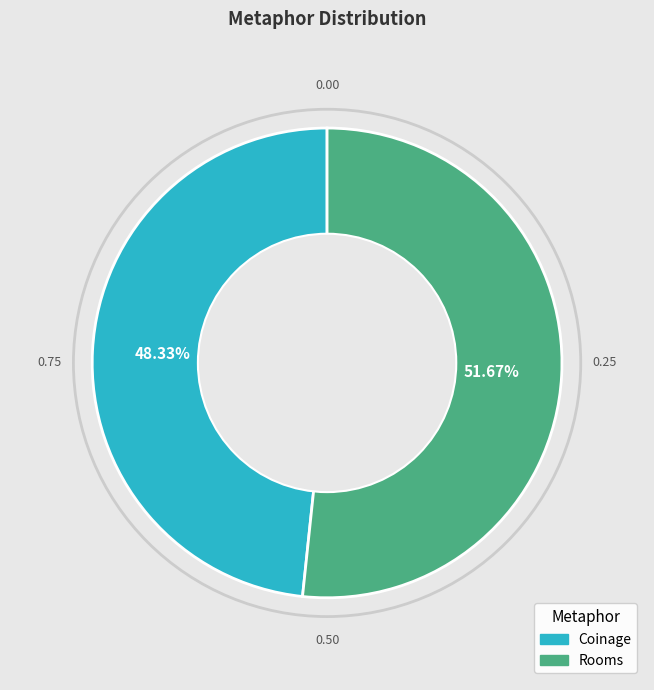

To the nearest percent, what is the difference between the largest and smallest slice percentages?

3%